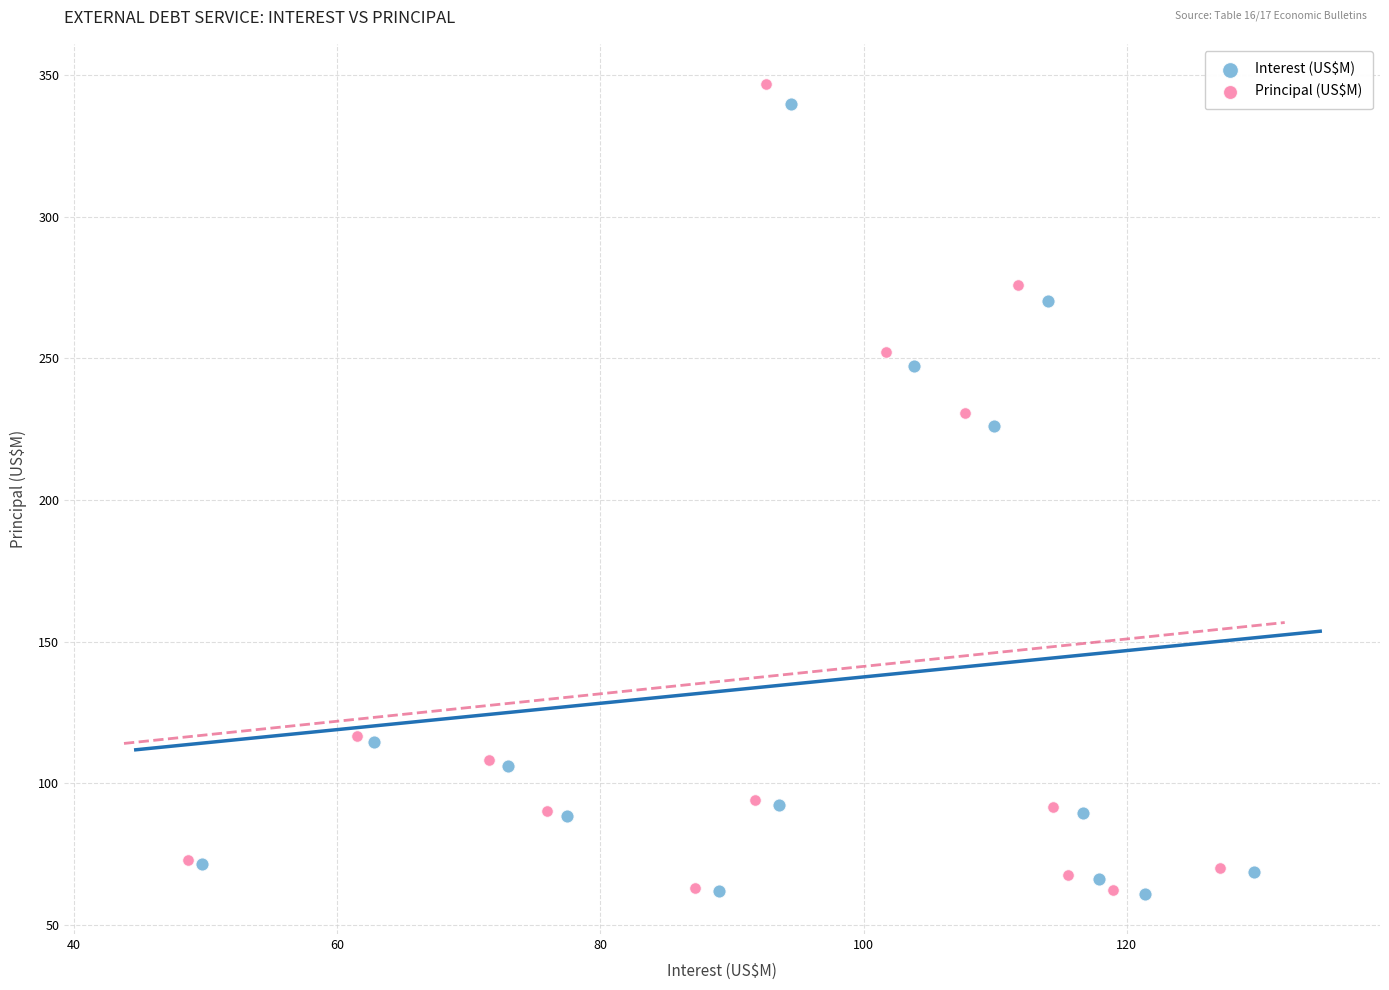

Which series has the widest spread of Y values?

Principal (US$M)